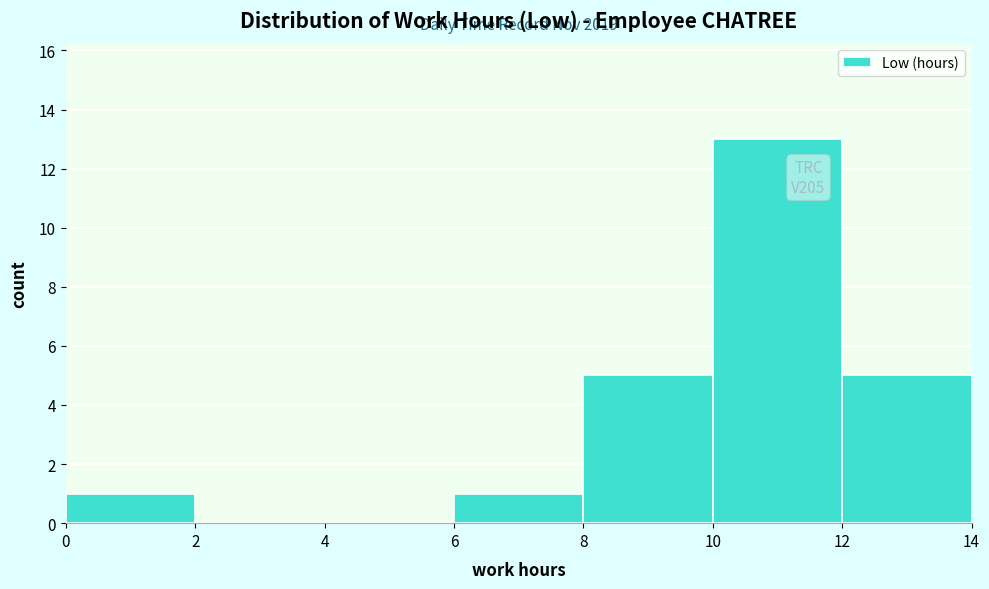

Over which range of the x-axis is the bar tallest?

10 to 12